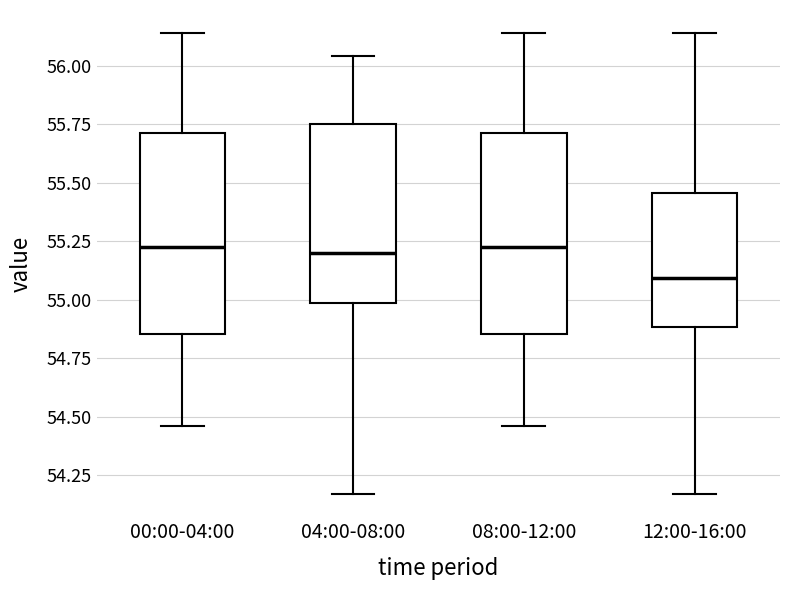

Reading left to right, read every box against the y-axis: the position of its median line, the range the box covers, and the ends of its whiskers. The values are not printed on the chart, so give them approximately, as read against the axis.

00:00-04:00: median 55.25, box 54.85 to 55.70, whiskers 54.45 to 56.15
04:00-08:00: median 55.20, box 55.00 to 55.75, whiskers 54.15 to 56.05
08:00-12:00: median 55.25, box 54.85 to 55.70, whiskers 54.45 to 56.15
12:00-16:00: median 55.10, box 54.90 to 55.45, whiskers 54.15 to 56.15